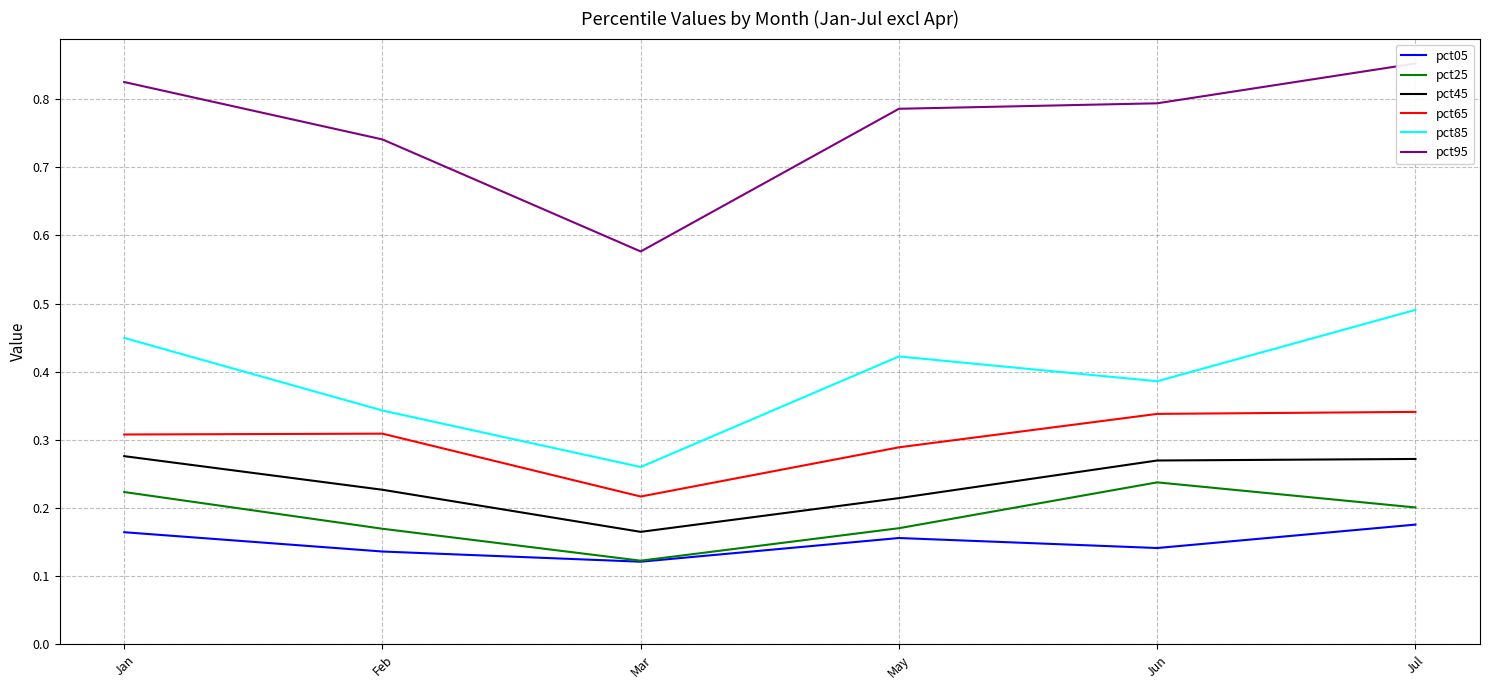

At how many categories does at least one series exceed 0?

6